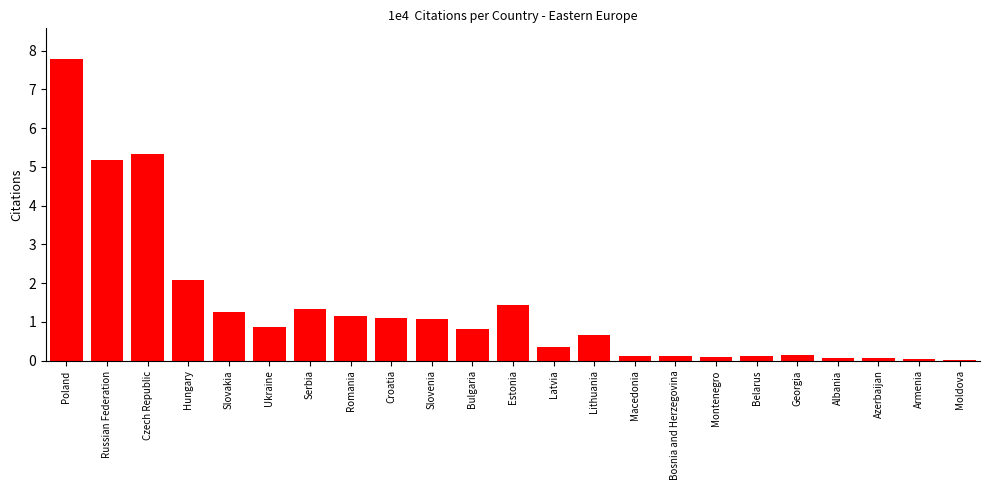

What is the maximum value shown in the chart?

7.8